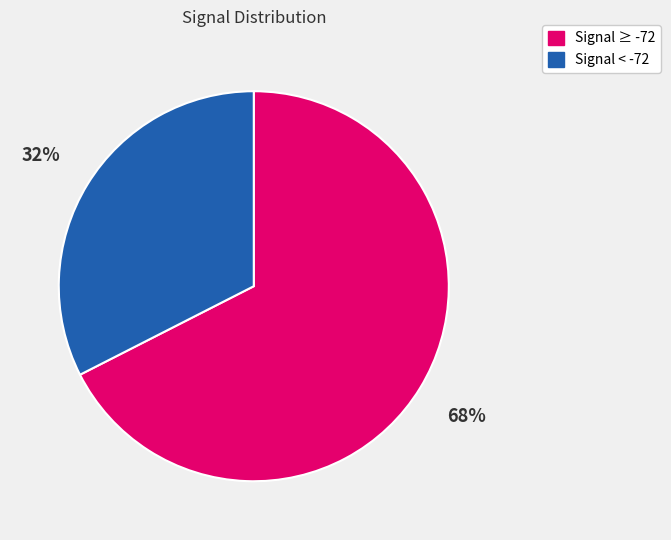

To the nearest percent, what is the average slice percentage?

50%